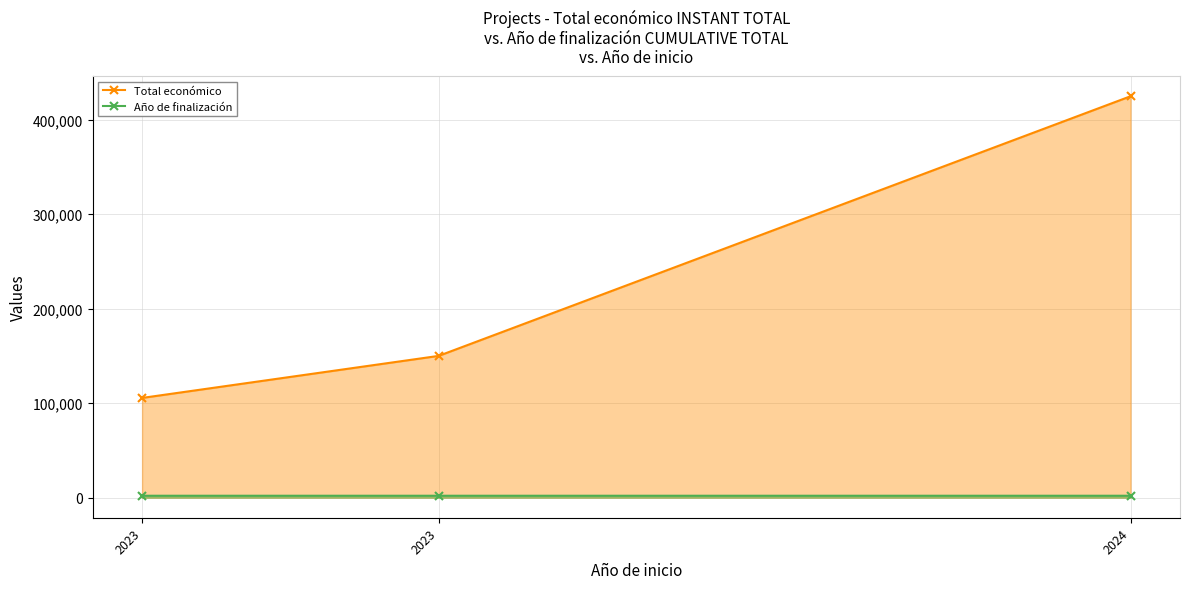

Which label corresponds to the largest value in the chart?

2024